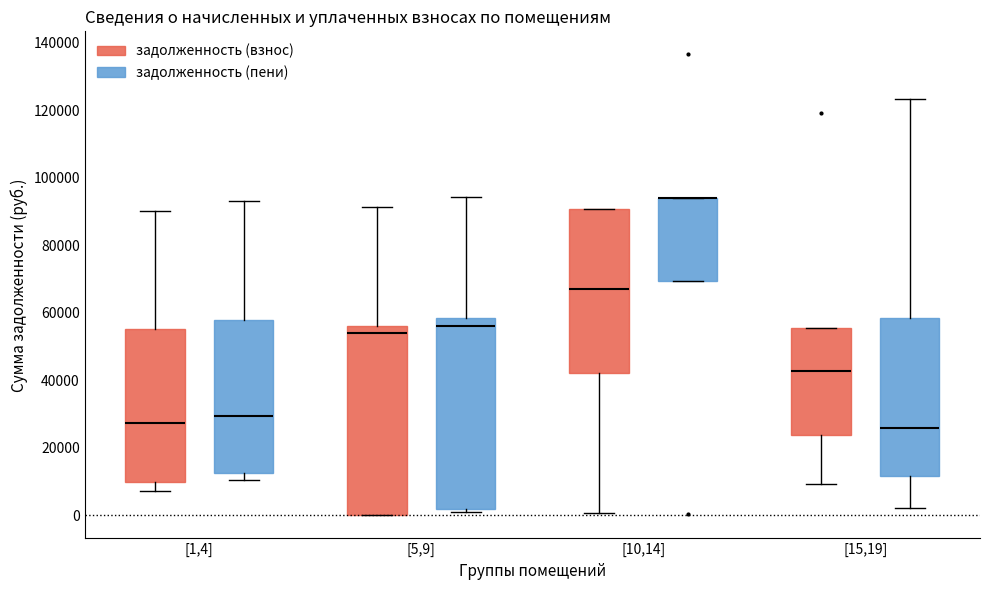

Reading left to right, read every box against the y-axis: the position of its median line, the range the box covers, and the ends of its whiskers. The values are not printed on the chart, so give them approximately, as read against the axis.

[1,4] (задолженность (взнос)): median 28000, box 10000 to 56000, whiskers 8000 to 90000
[1,4] (задолженность (пени)): median 30000, box 12000 to 58000, whiskers 10000 to 94000
[5,9] (задолженность (взнос)): median 54000, box 0 to 56000, whiskers 0 to 92000
[5,9] (задолженность (пени)): median 56000, box 2000 to 58000, whiskers 2000 (just below the box's lower edge) to 94000
[10,14] (задолженность (взнос)): median 68000, box 42000 to 90000, whiskers 0 to 90000
[10,14] (задолженность (пени)): median 94000 (drawn on the box's upper edge), box 70000 to 94000, whiskers 70000 to 94000
[15,19] (задолженность (взнос)): median 42000, box 24000 to 56000, whiskers 10000 to 56000
[15,19] (задолженность (пени)): median 26000, box 12000 to 58000, whiskers 2000 to 124000